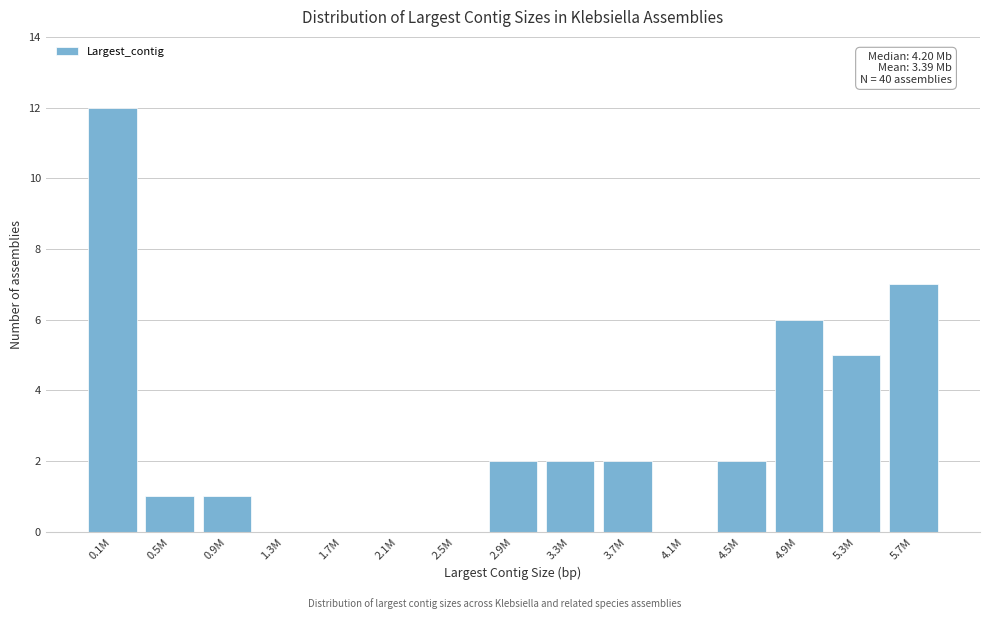

Reading right to left, list all the values displayed in this chart.

5.7M=7	5.3M=5	4.9M=6	4.5M=2	4.1M=0	3.7M=2	3.3M=2	2.9M=2	2.5M=0	2.1M=0	1.7M=0	1.3M=0	0.9M=1	0.5M=1	0.1M=12